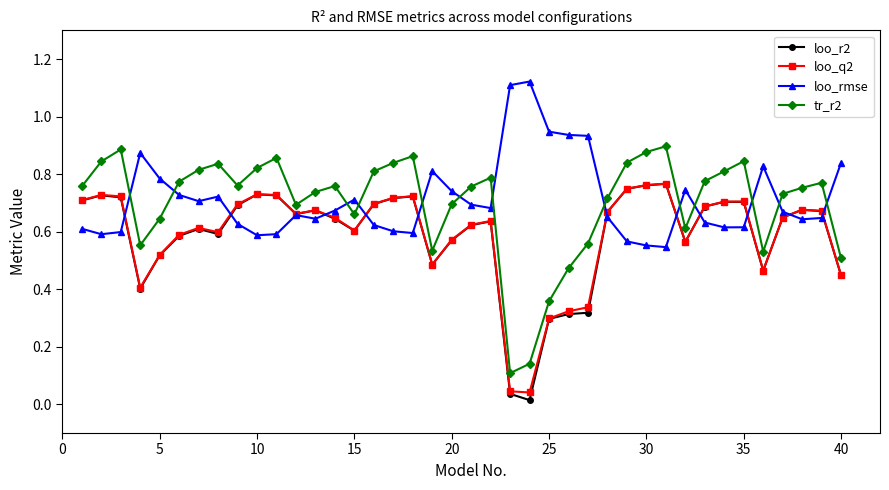

After their last crossing, which series has the higher values: tr_r2 or loo_rmse?

loo_rmse